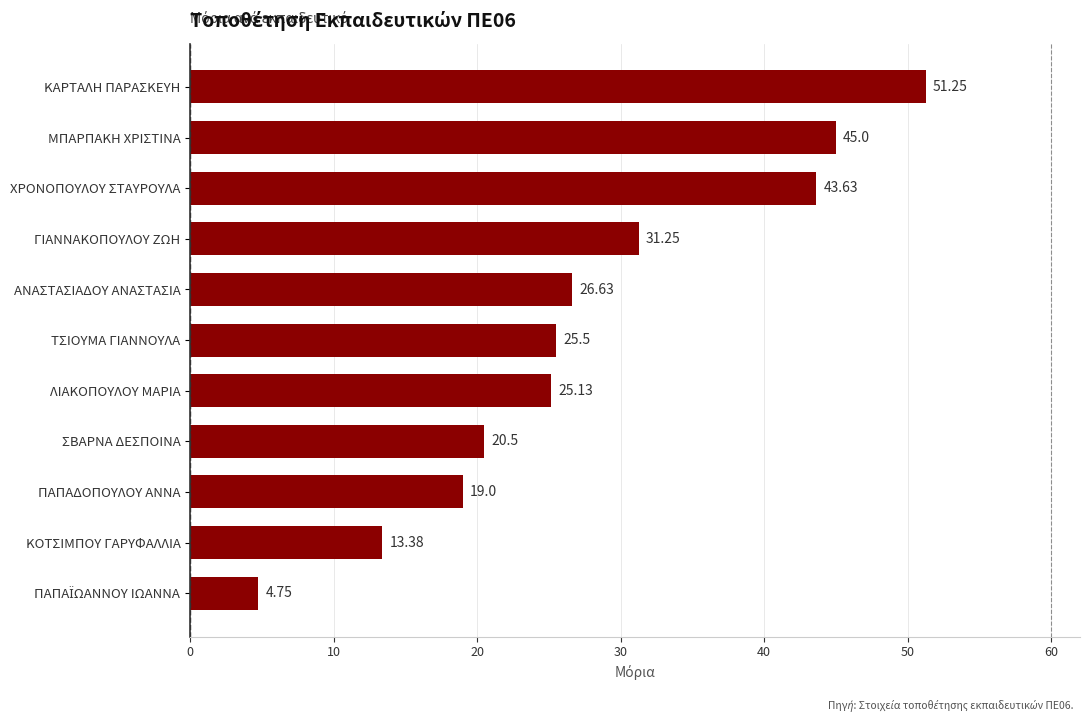

At which category does the chart reach its peak across all series?

ΚΑΡΤΑΛΗ ΠΑΡΑΣΚΕΥΗ